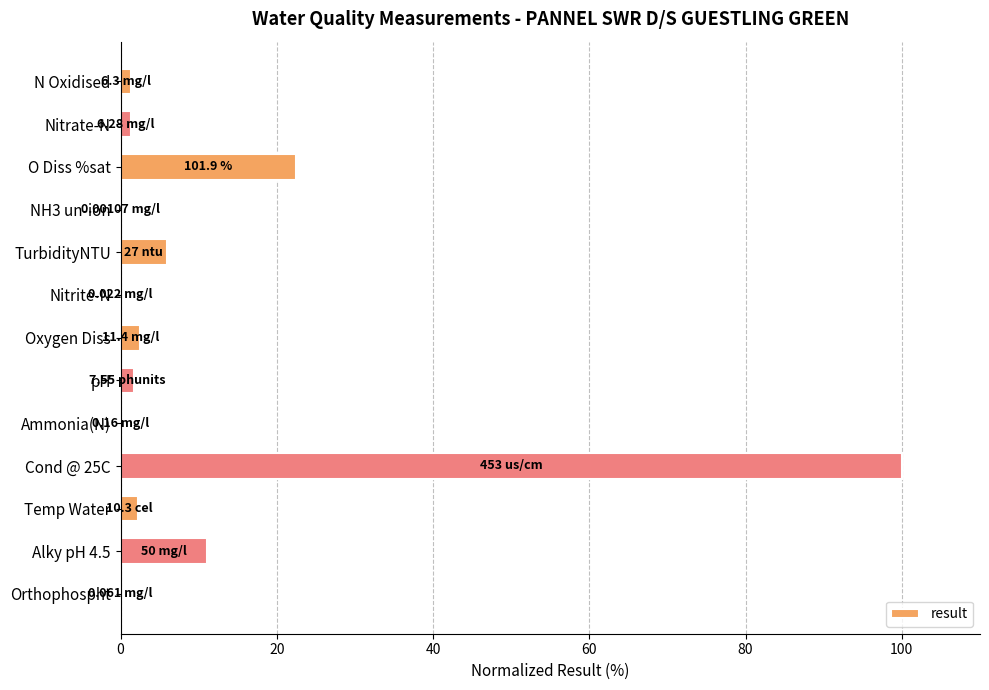

What is the sum of all values?

148.8